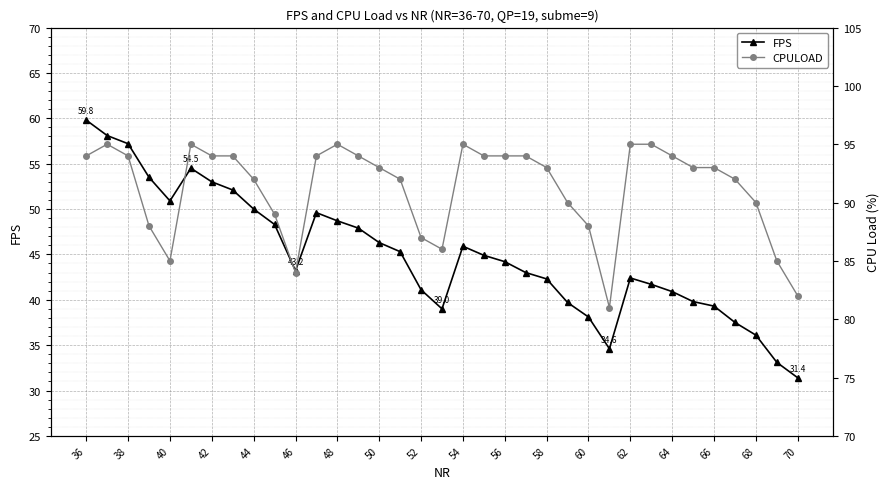

At which label does FPS first exceed 44?

36